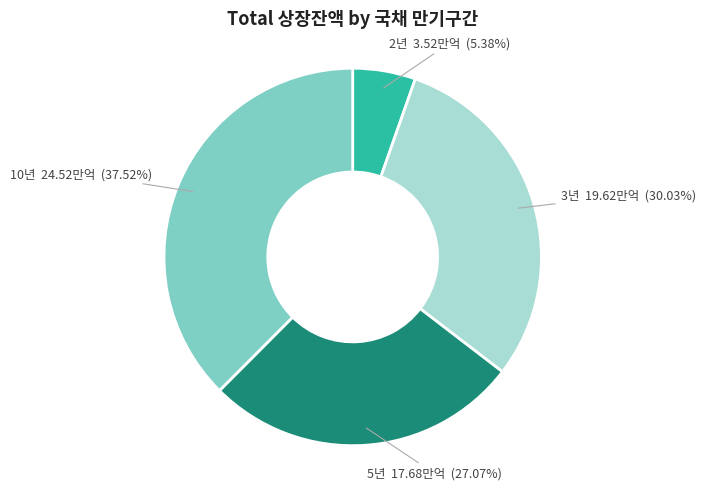

Does any single category account for the majority?

No